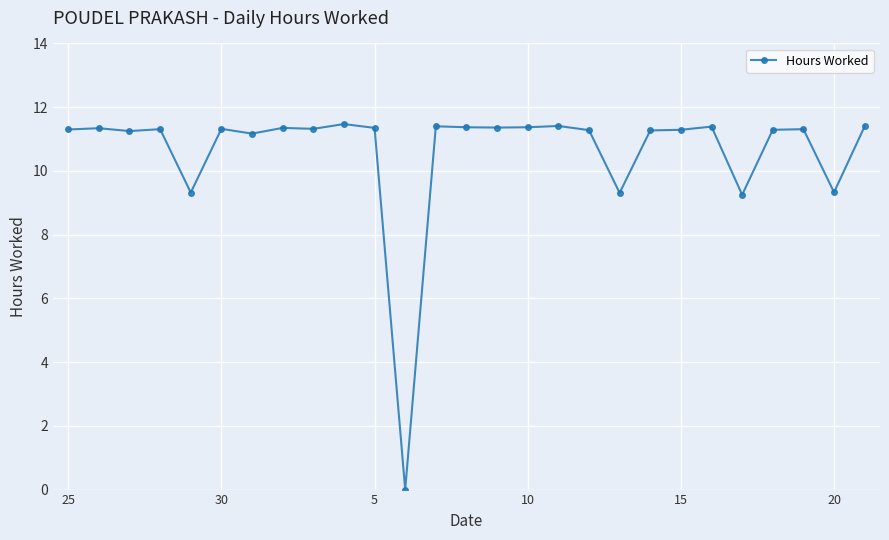

What is the sum of all values?

286.5